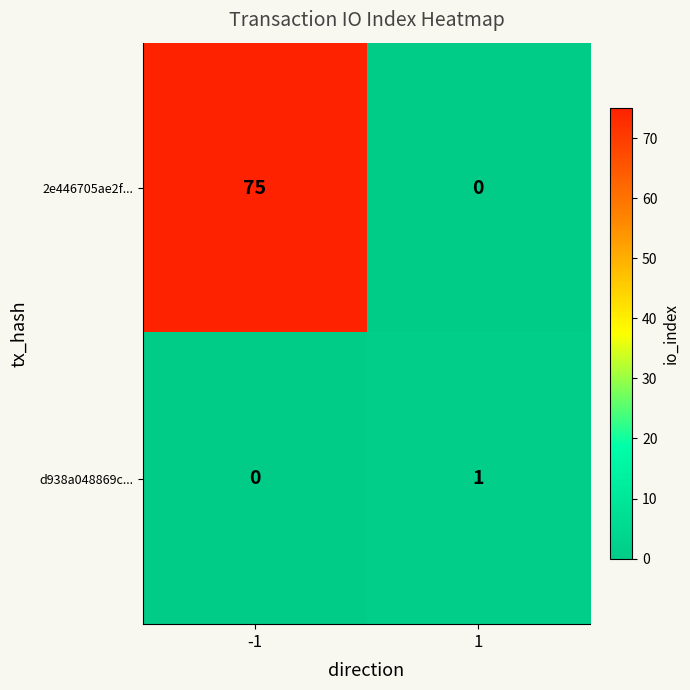

List the series in order of their peak value, lowest first.

d938a048869c..., 2e446705ae2f...